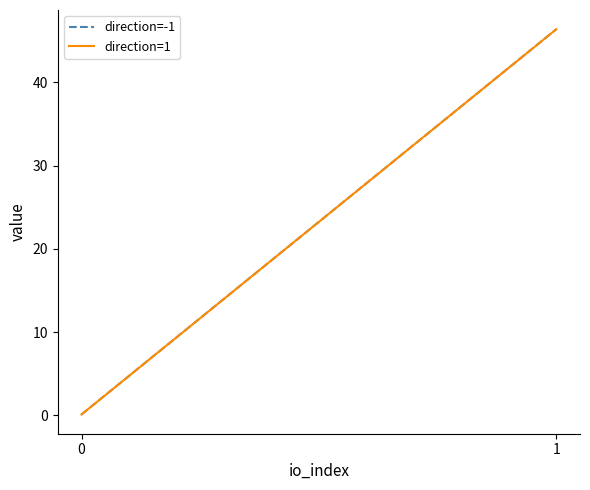

Is it true that direction=-1 equals 46.4 at 1?

True